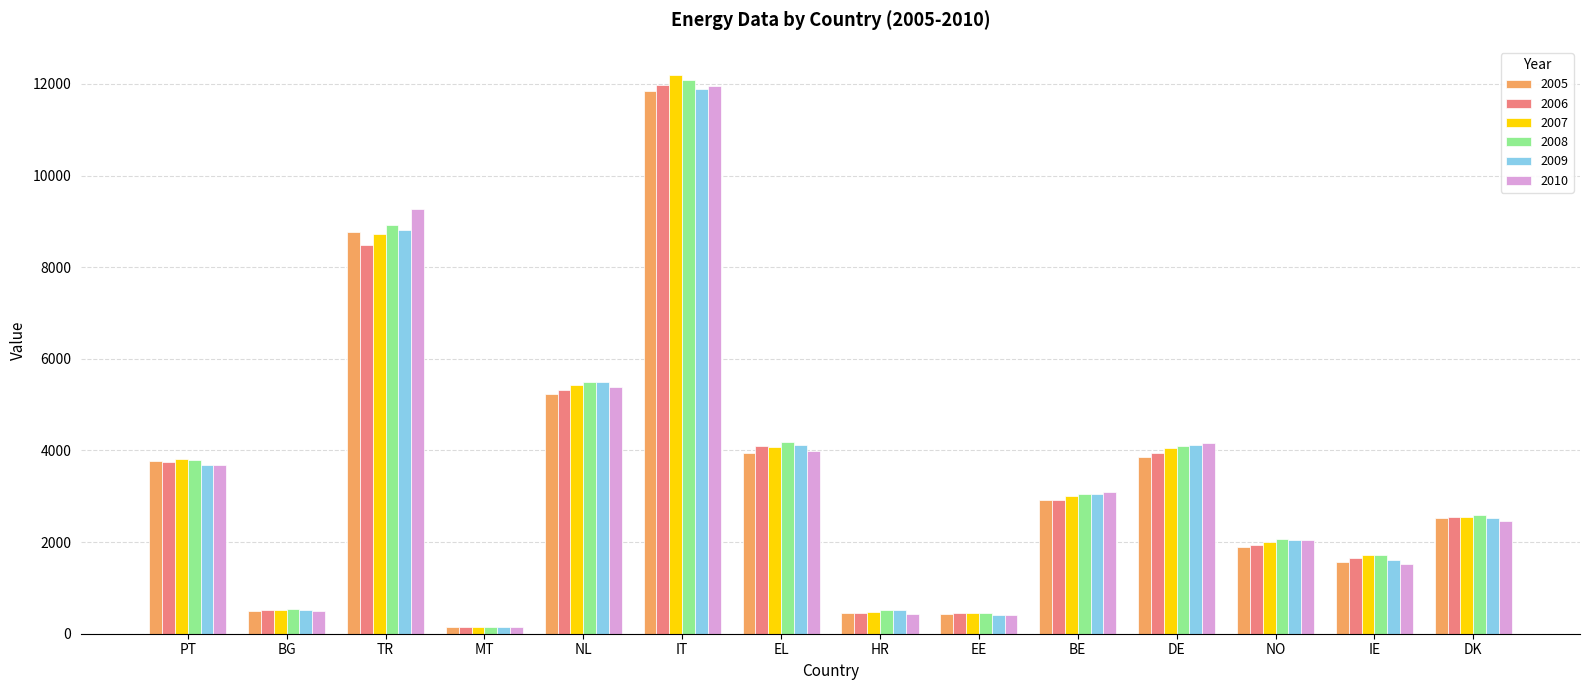

What is the difference between the maximum and minimum values in the 2007 series?

12052.1